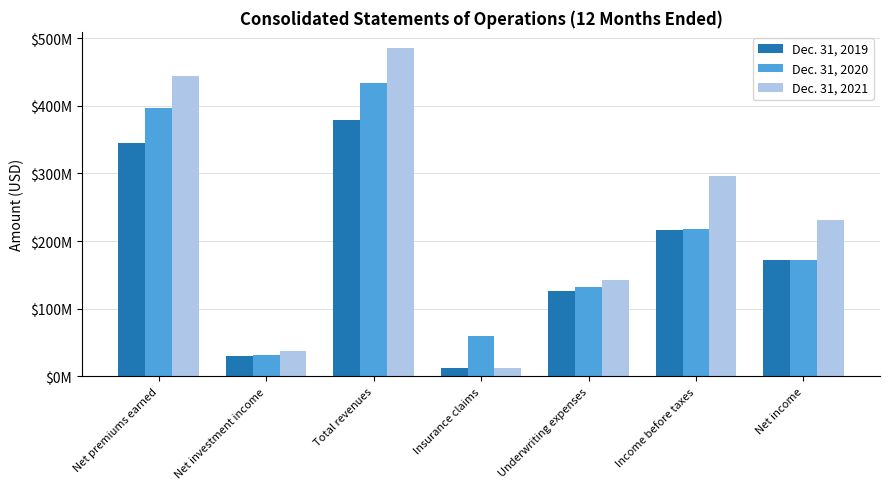

Which series has the largest range (max minus min)?

Dec. 31, 2021